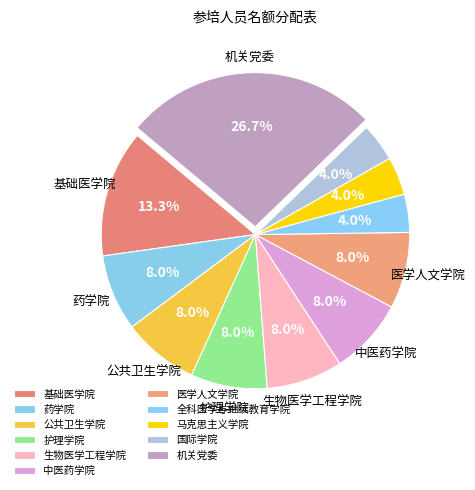

What is the change in value from 公共卫生学院 to 全科医学与继续教育学院?

-3